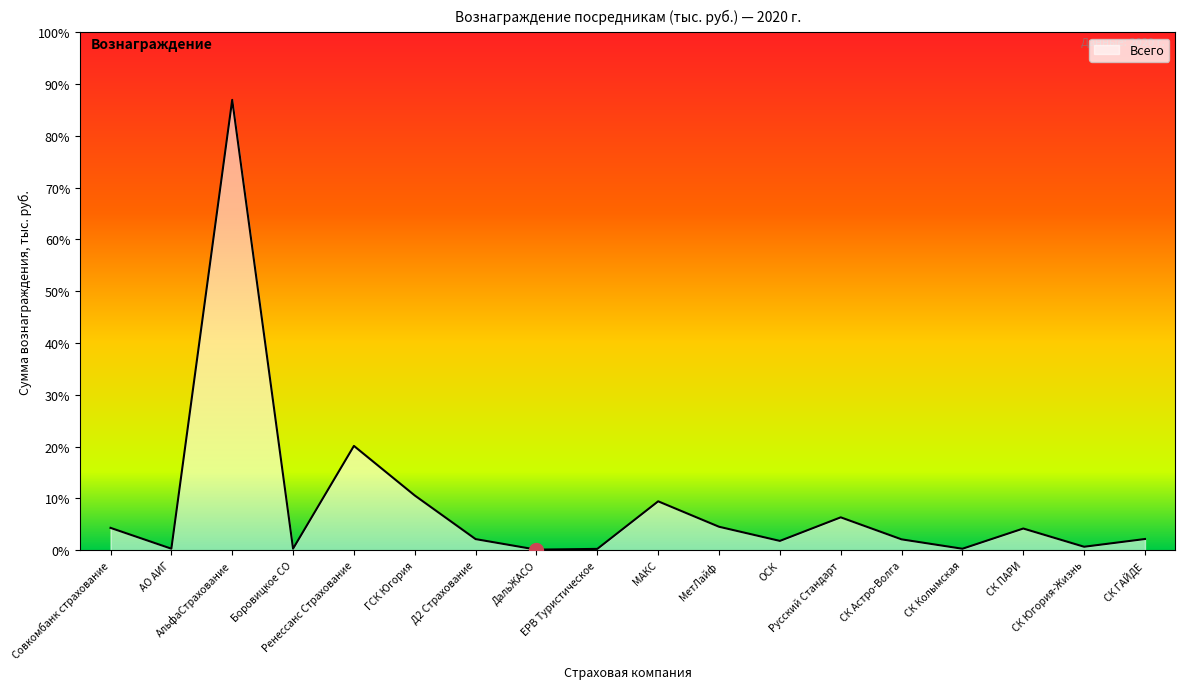

True or false: there are more than 1 points higher than both neighbors.

True